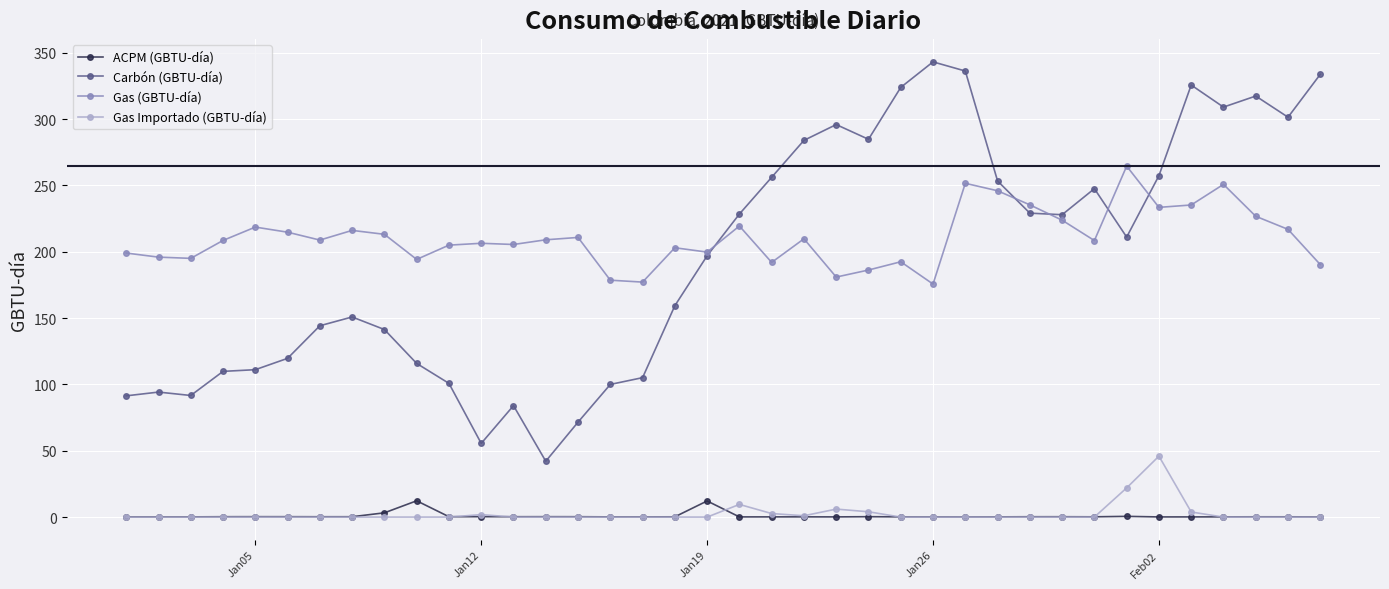

Rank the series by their maximum value, from lowest to highest.

ACPM (GBTU-día), Gas Importado (GBTU-día), Gas (GBTU-día), Carbón (GBTU-día)